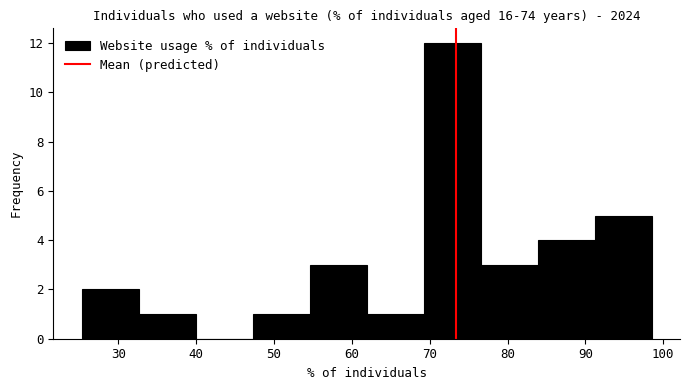

Reading left to right, transcribe this chart: for each bar, give the range it covers on the x-axis and its height. Neither the bar edges nor the heights are printed on the chart, so give them approximately, as read against the axes.

25 to 33: 2
33 to 40: 1
40 to 47: 0
47 to 55: 1
55 to 62: 3
62 to 69: 1
69 to 77: 12
77 to 84: 3
84 to 91: 4
91 to 99: 5